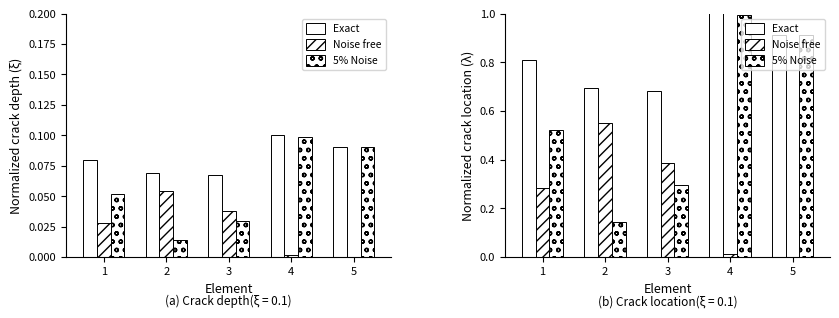

The value of Exact at 4 is 1.0. True or false?

True